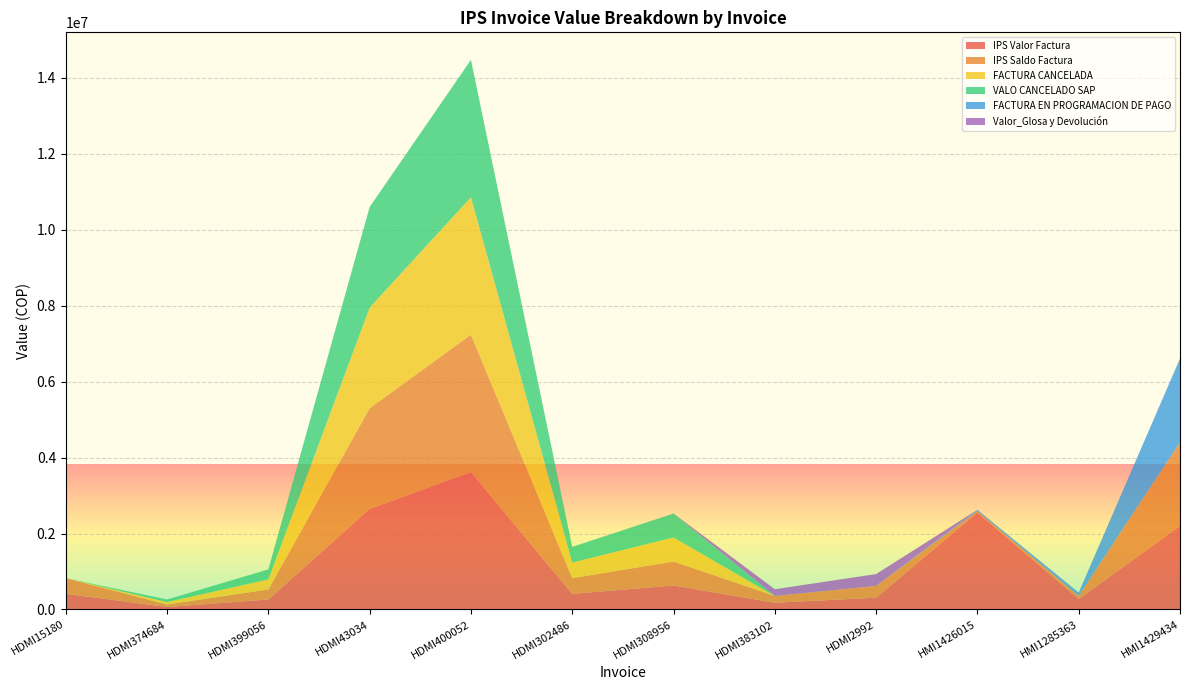

Reading left to right, what are all the values shown in this chart?

IPS Valor Factura: 412437	65700	264090	2649558	3618370	412355	631770	177910	310857	2554106	275322	2202458
IPS Saldo Factura: 412437	65700	264090	2649558	3618370	412355	631770	177910	310857	35400	84661	2202458
FACTURA CANCELADA: 0	65700	264090	2649558	3618370	412355	631770	0	0	0	0	0
VALO CANCELADO SAP: 0	65700	264090	2649558	3618370	412355	631770	0	0	0	0	0
FACTURA EN PROGRAMACION DE PAGO: 0	0	0	0	0	0	0	0	0	35400	84661	2202458
Valor_Glosa y Devolución: 0	0	0	0	0	0	0	177910	310857	0	0	0